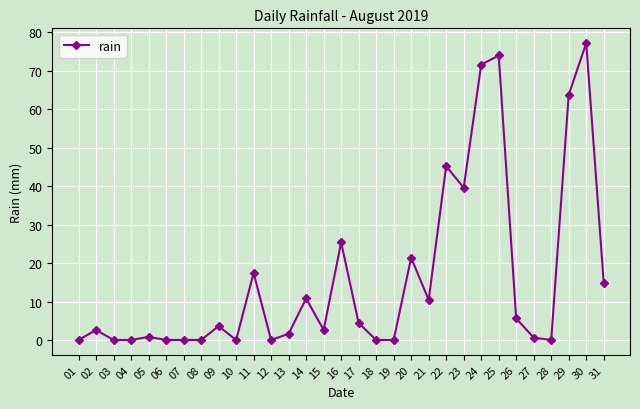

True or false: the data has more than 0 interior local peaks.

True